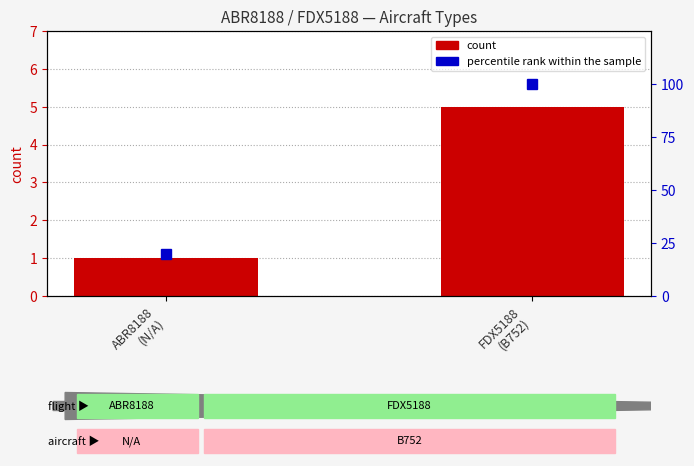

How many percentile rank within the sample values are between 20 and 100?

2